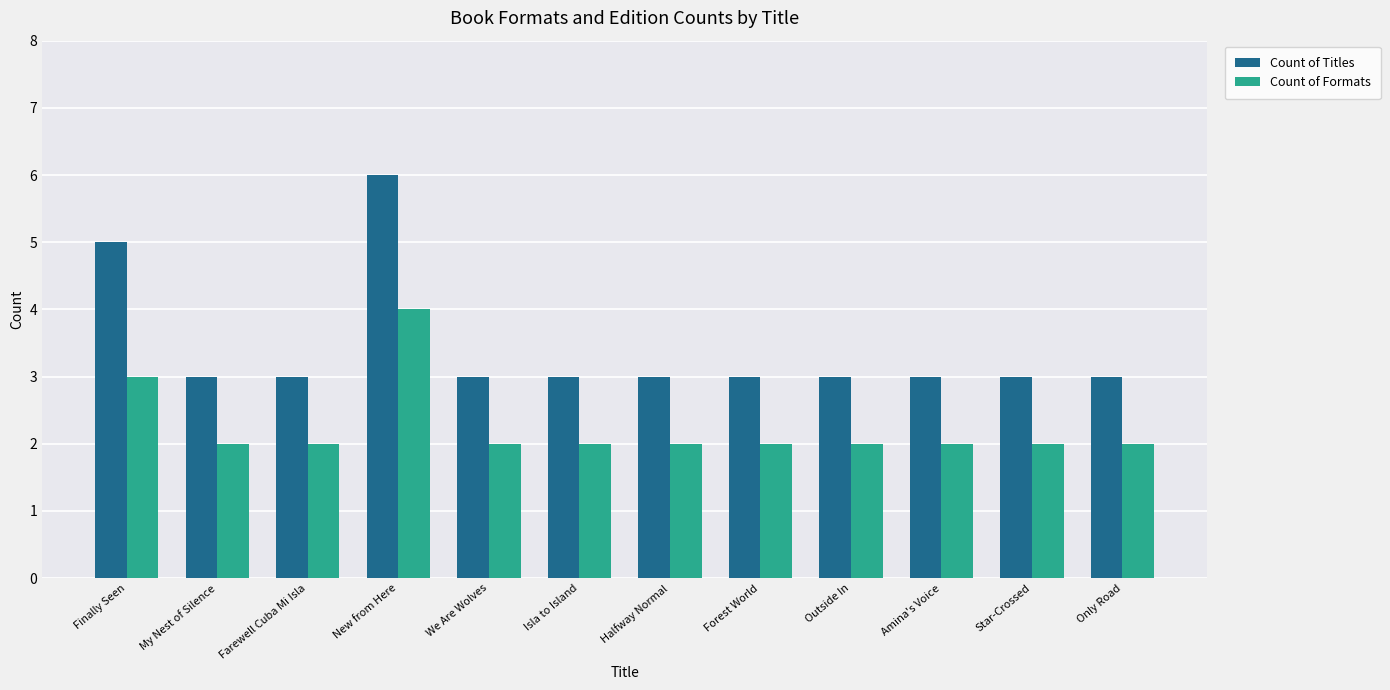

What position from the left is We Are Wolves?

5